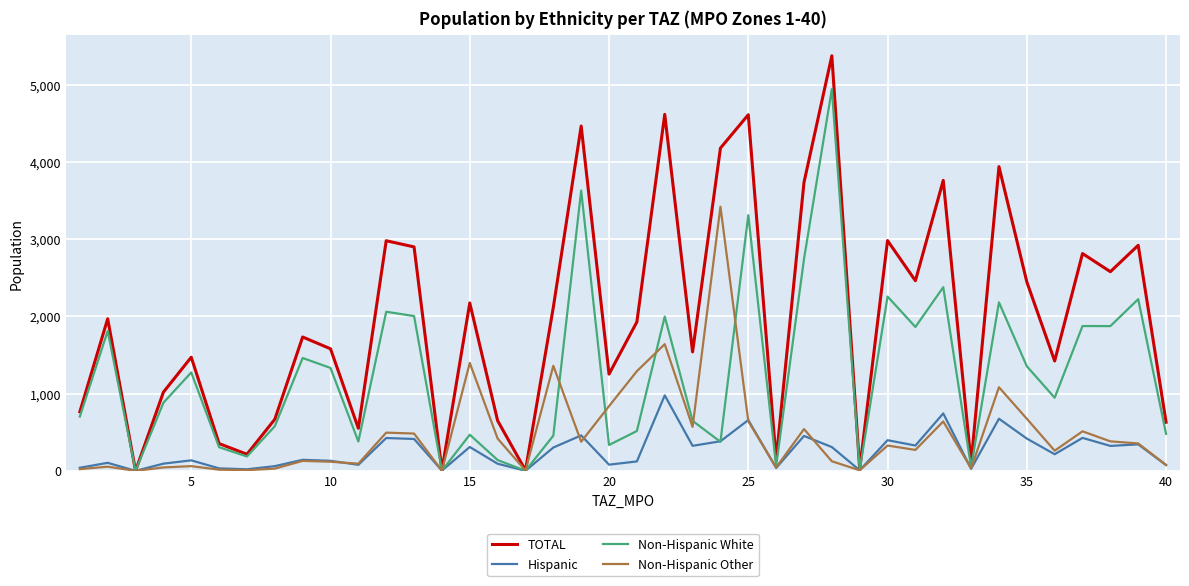

What is the maximum value for TOTAL?

5377